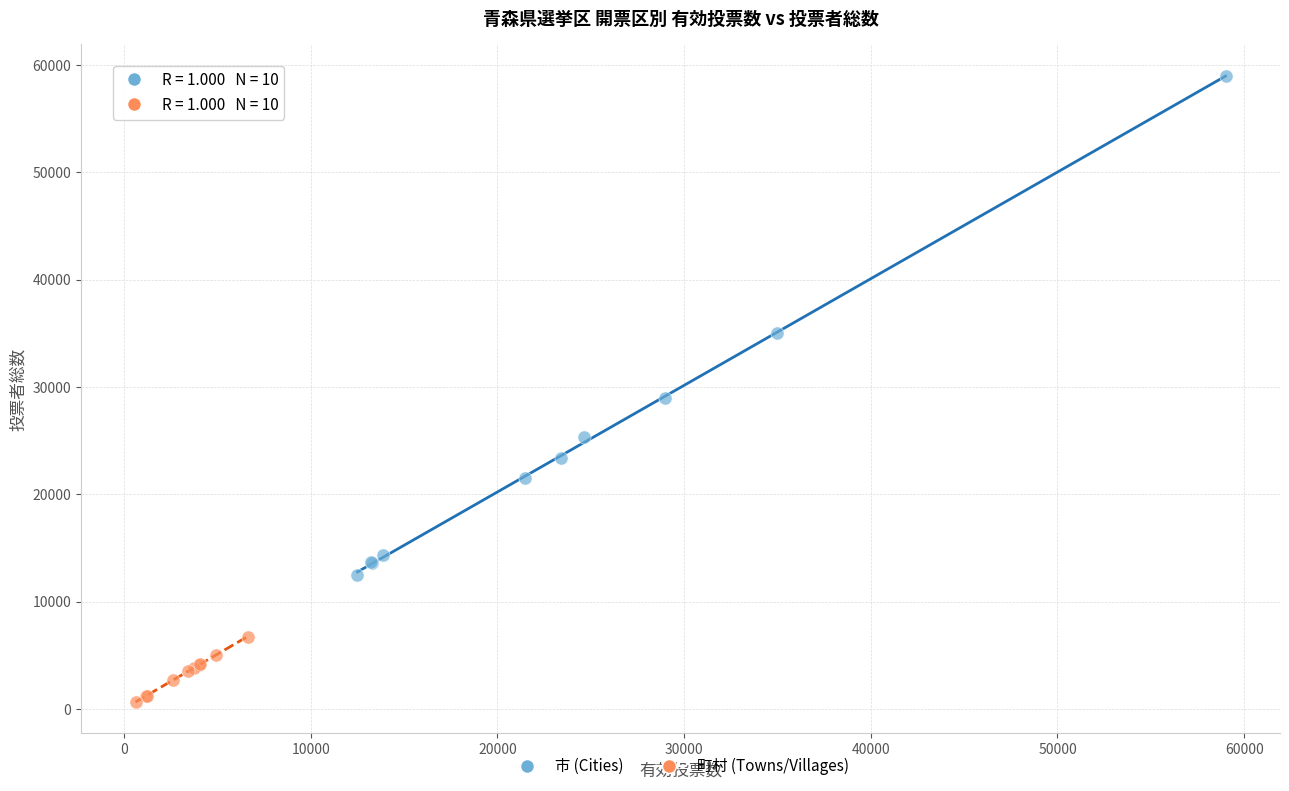

What are all the series names shown in the legend?

市 (Cities), 町村 (Towns/Villages)